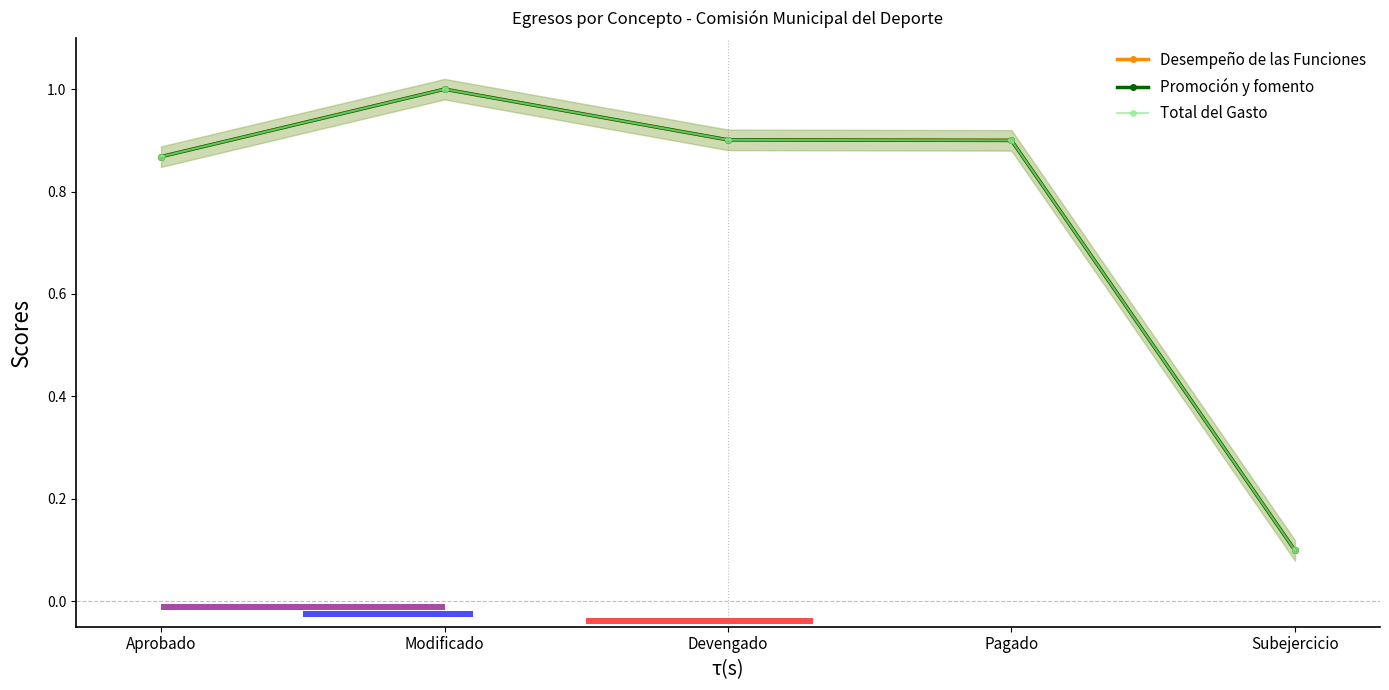

What is the approximate value of Total del Gasto at Modificado?

1.0